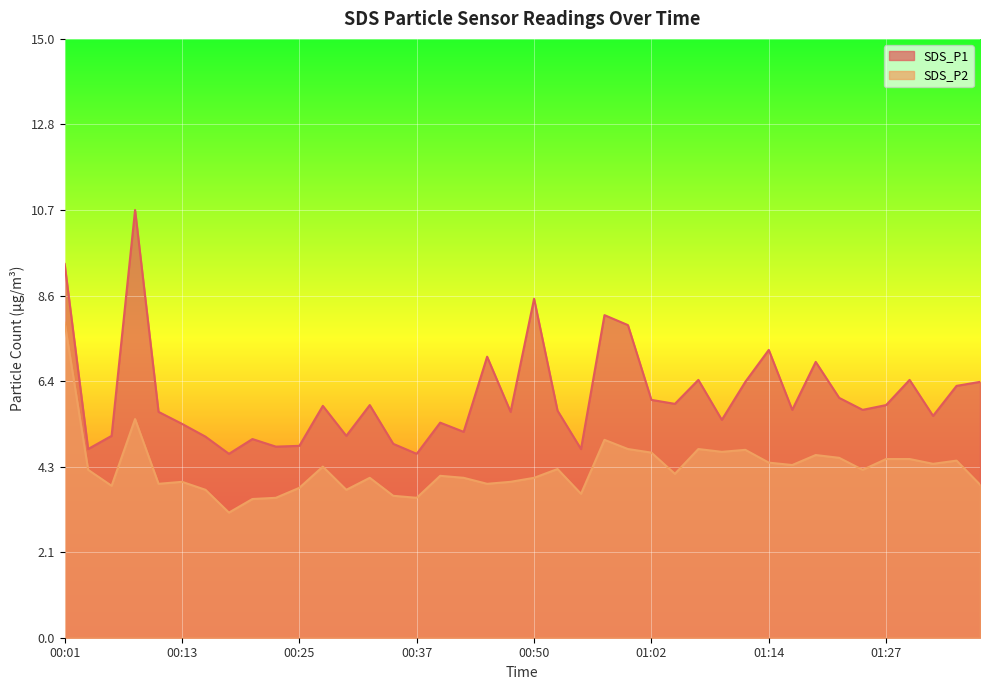

What position from the left is 01:27?

36